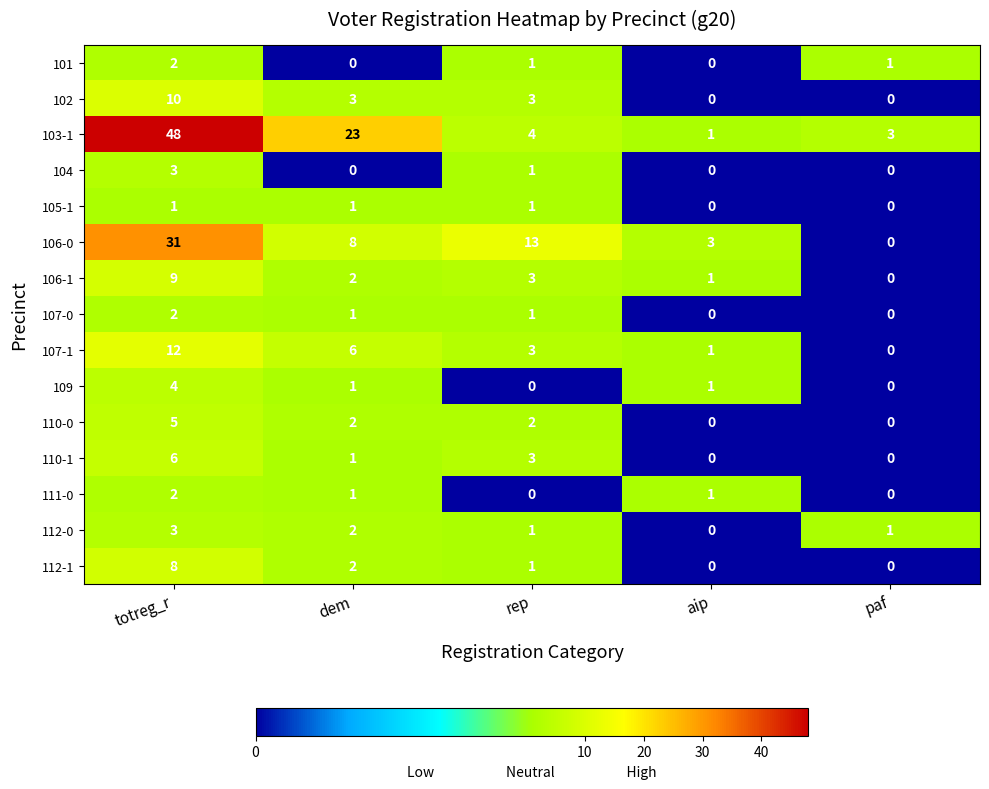

At which category is the sum across all series the highest?

totreg_r